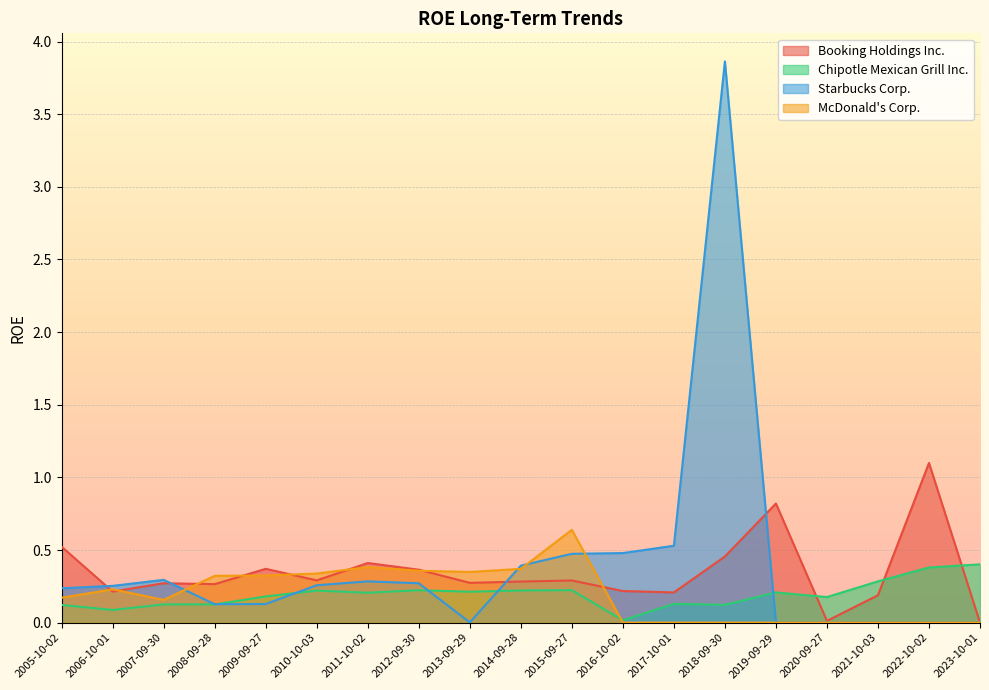

True or false: Starbucks Corp. has more than 0 interior local peaks.

True